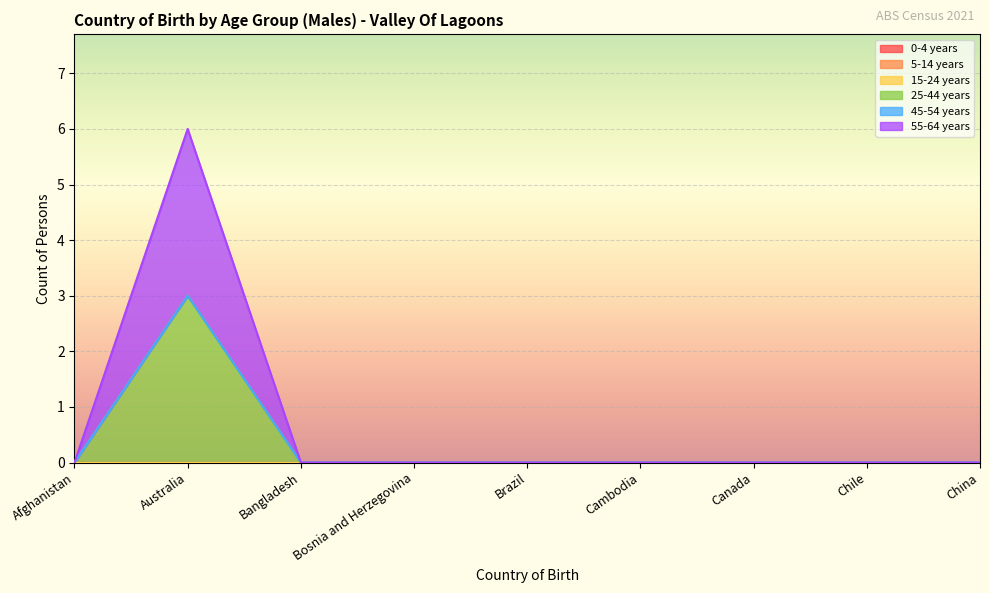

True or false: 45-54 years and 15-24 years cross at least once.

False